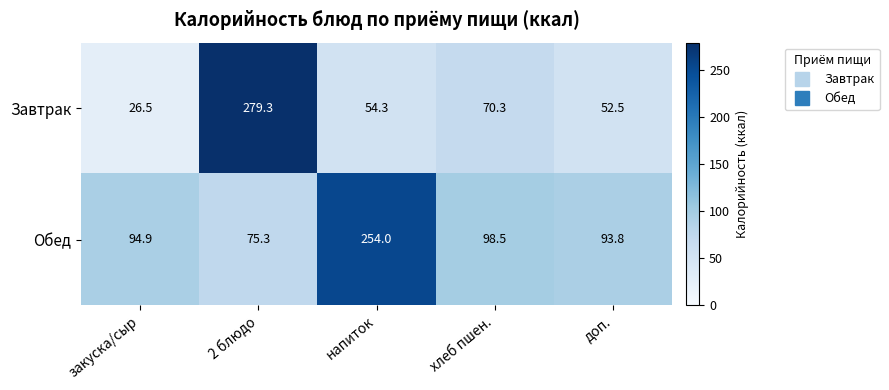

Which series has the largest range (max minus min)?

Завтрак